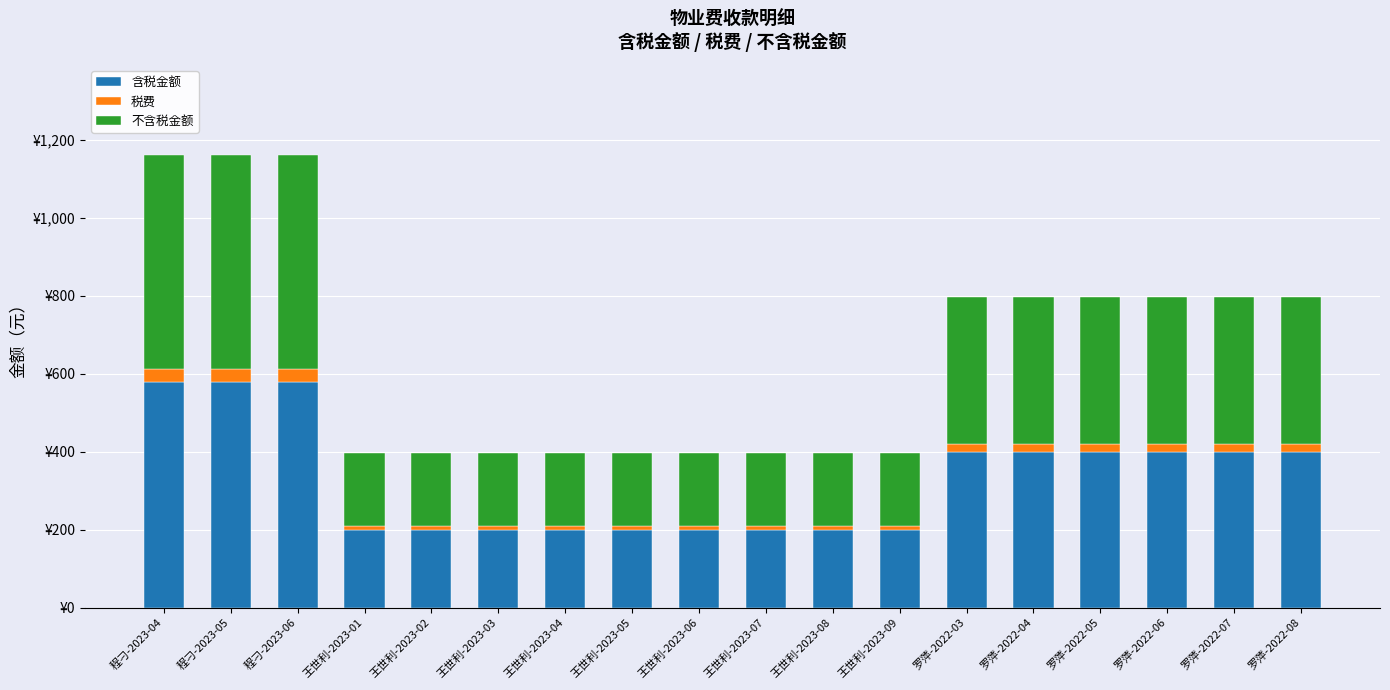

What is the label of the 15th bar from the left?

罗萍-2022-05